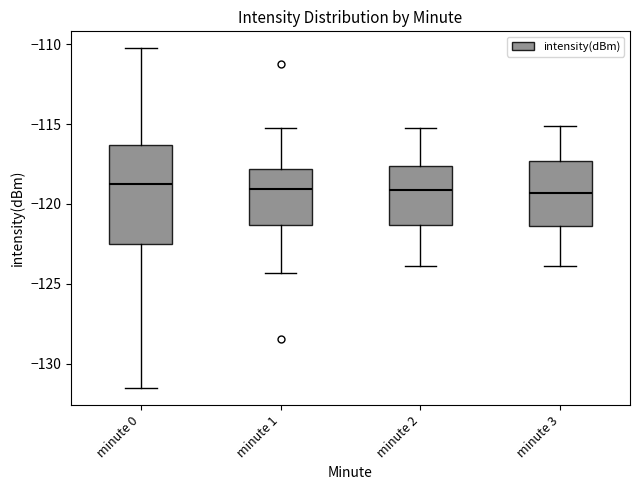

Reading left to right, read every box against the y-axis: the position of its median line, the range the box covers, and the ends of its whiskers. The values are not printed on the chart, so give them approximately, as read against the axis.

minute 0: median -118.5, box -122.5 to -116.5, whiskers -131.5 to -110.5
minute 1: median -119.0, box -121.5 to -118.0, whiskers -124.5 to -115.0
minute 2: median -119.0, box -121.5 to -117.5, whiskers -124.0 to -115.0
minute 3: median -119.5, box -121.5 to -117.5, whiskers -124.0 to -115.0